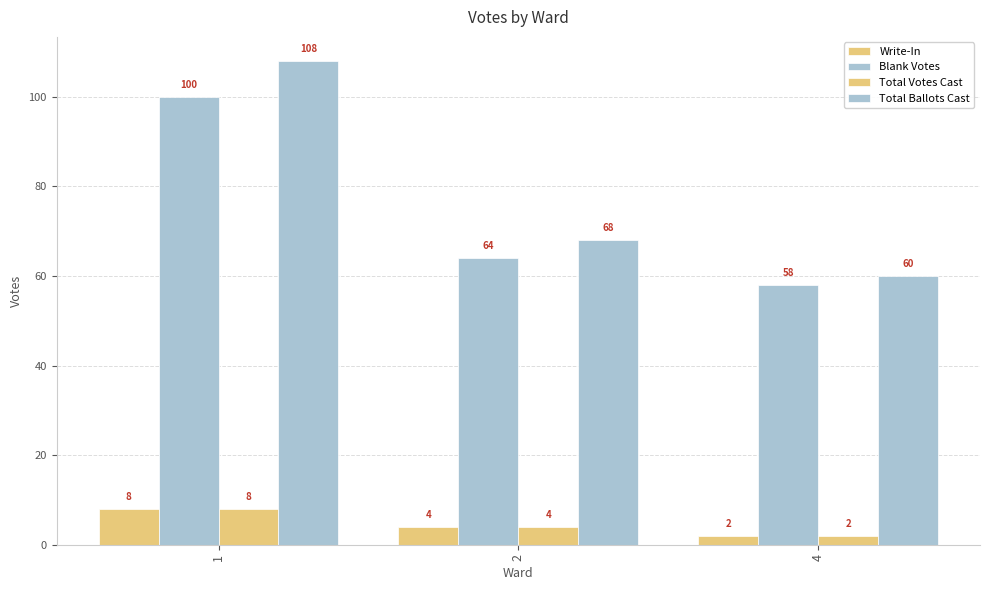

Count the number of data series in this chart.

4